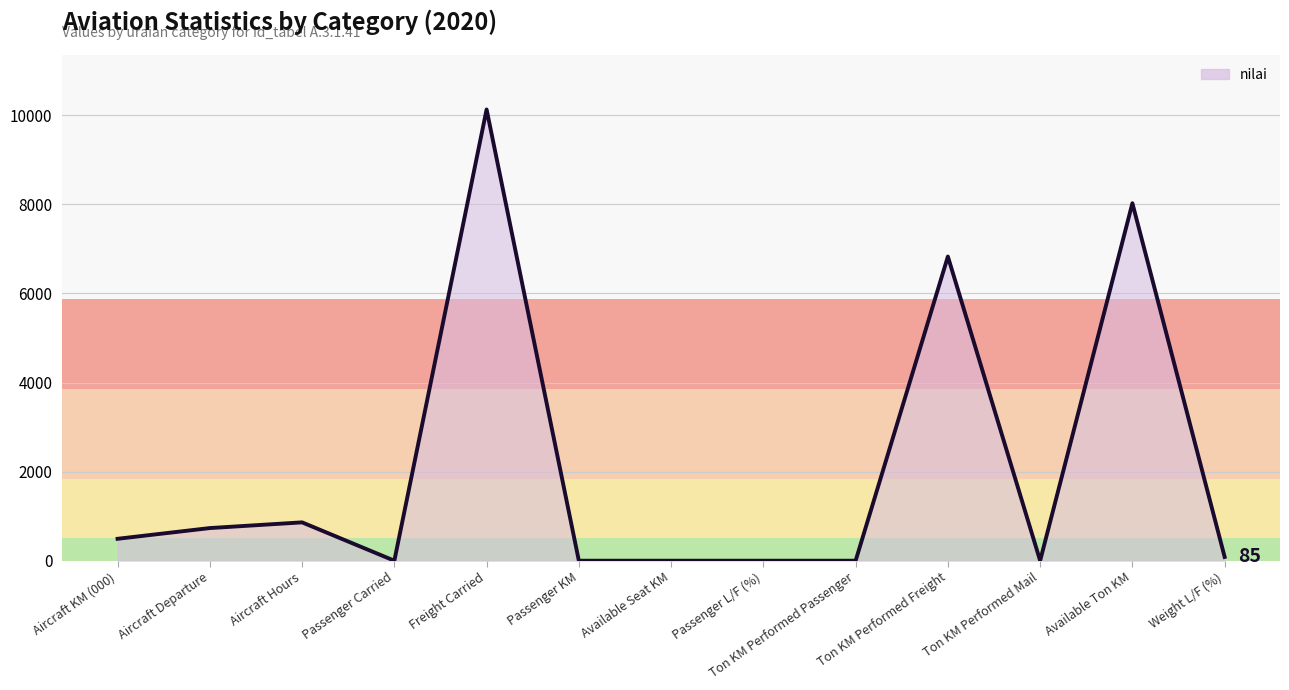

What is the change in value from Passenger Carried to Freight Carried?

+10132